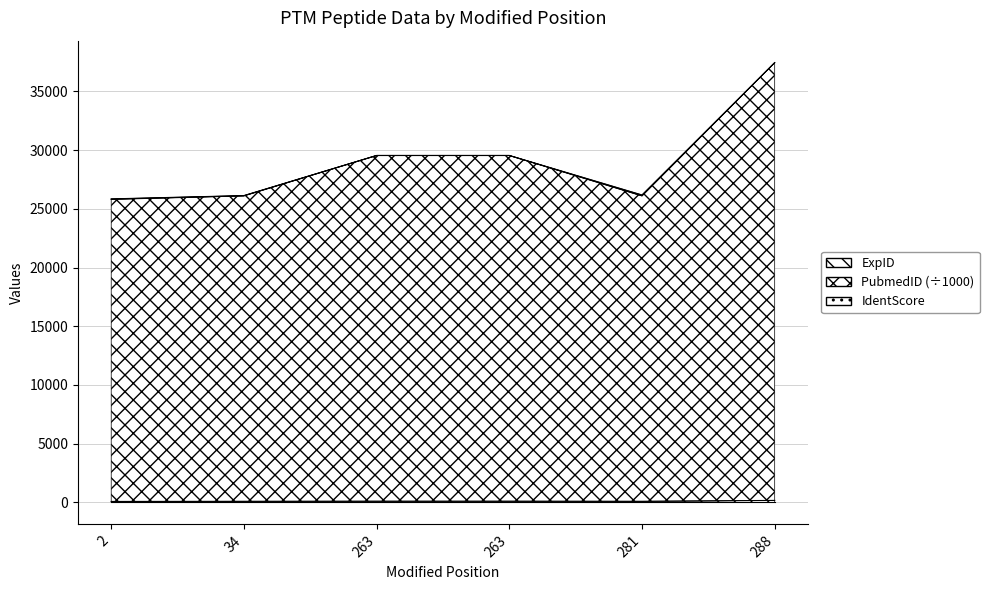

The PubmedID series shows 26102.7 at 34. True or false?

True